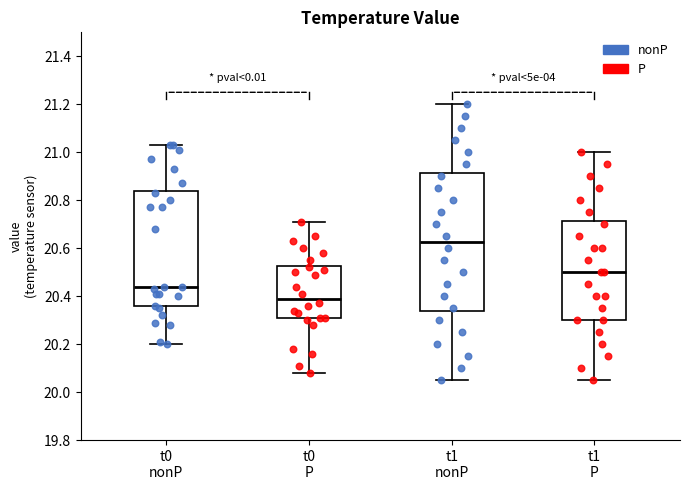

Reading left to right, transcribe this box plot: for each box, give where its median line is, the range the box spans, and where its two whiskers end, as read against the y-axis. The values are not printed on the chart, so give them approximately, as read against the axis.

t0 nonP: median 20.44, box 20.36 to 20.84, whiskers 20.20 to 21.04
t0 P: median 20.40, box 20.30 to 20.52, whiskers 20.08 to 20.72
t1 nonP: median 20.62, box 20.34 to 20.92, whiskers 20.06 to 21.20
t1 P: median 20.50, box 20.30 to 20.72, whiskers 20.06 to 21.00